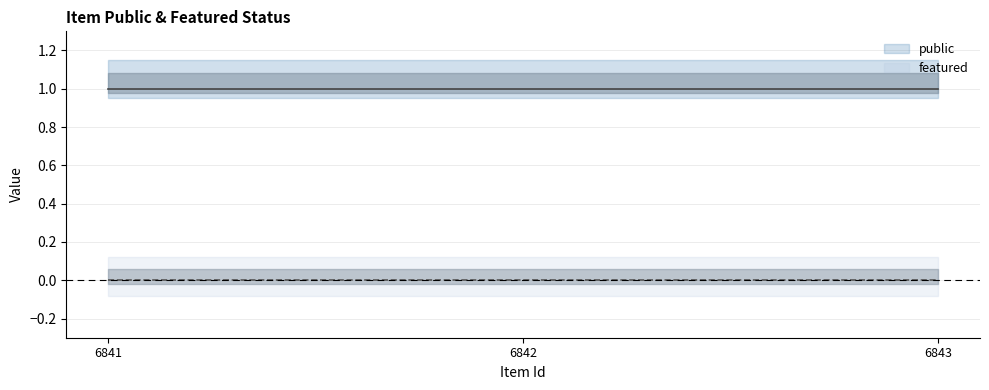

What is the total value across all series at 6842?

1